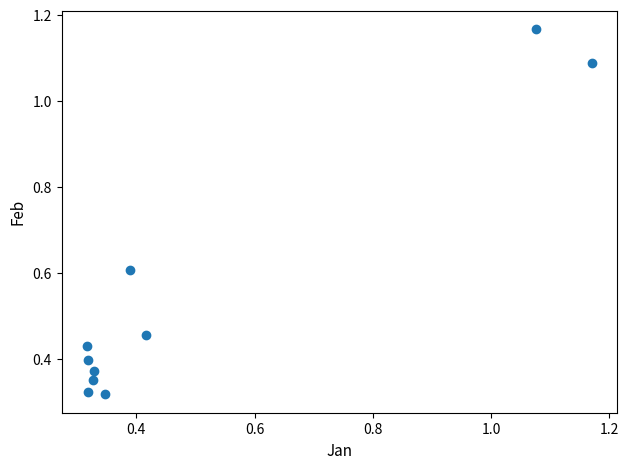

What is the range of X values (max minus min)?

0.9